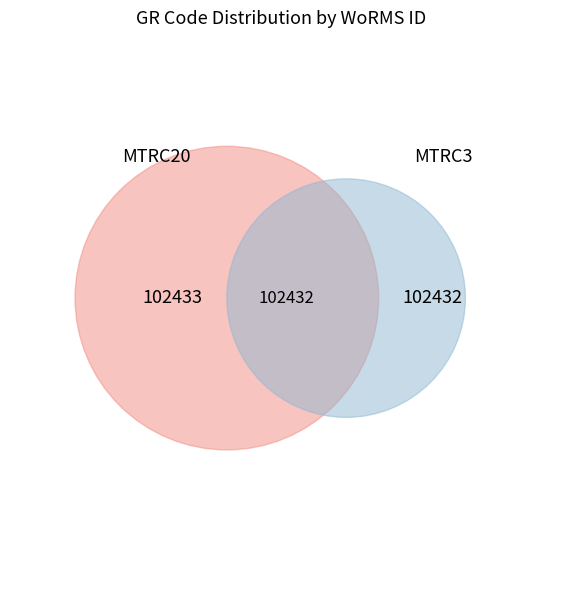

To the nearest percent, what is the average slice percentage?

50%